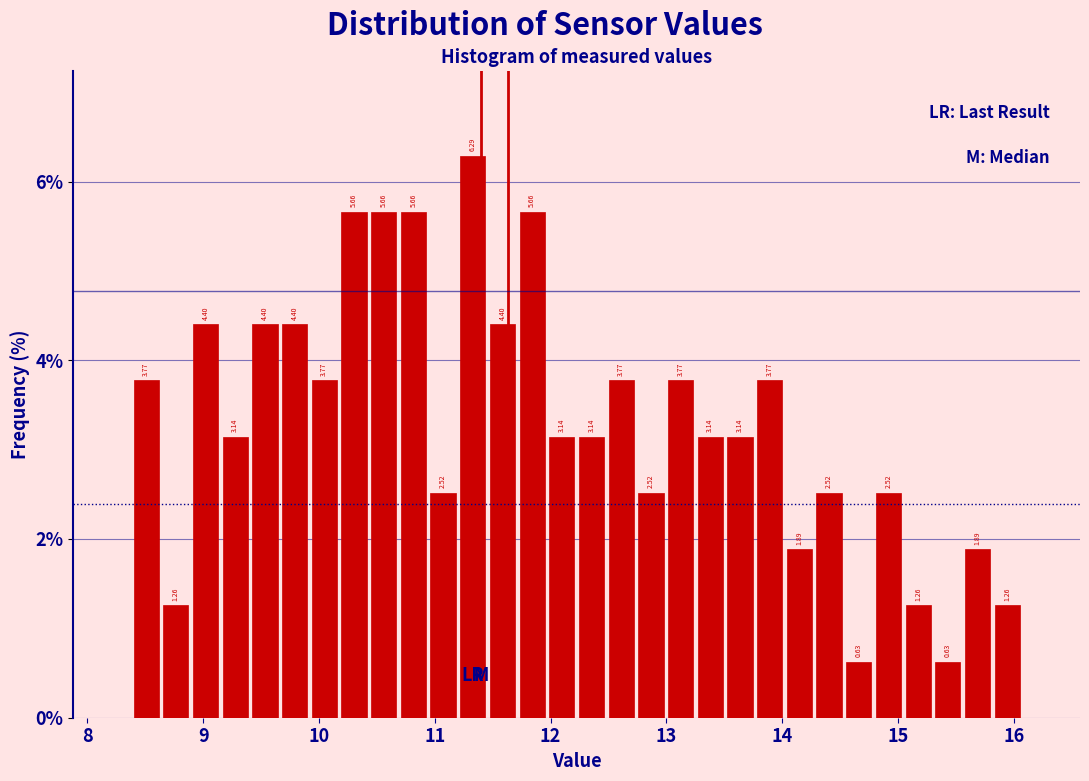

Around what value on the x-axis is the tallest bar? Give the approximate position of its centre, as read against the axis.

11.3